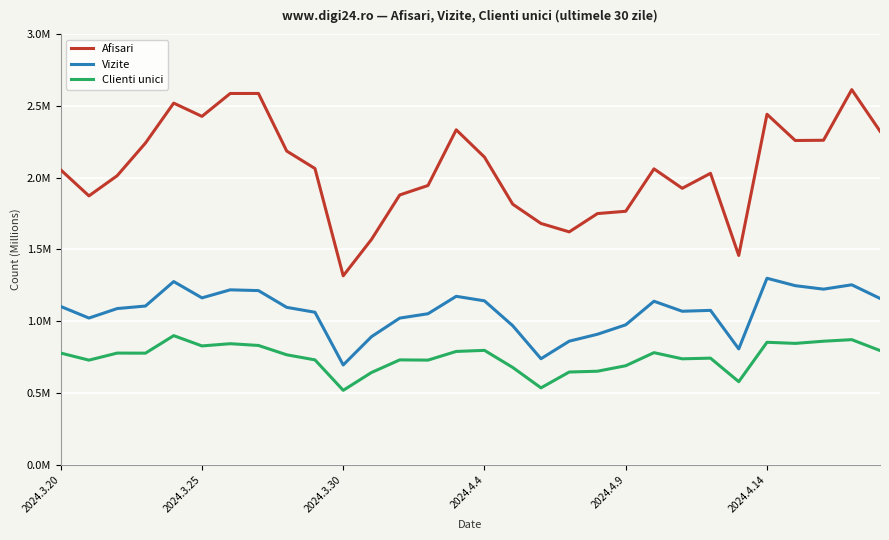

Which series has the widest spread of values?

Afisari